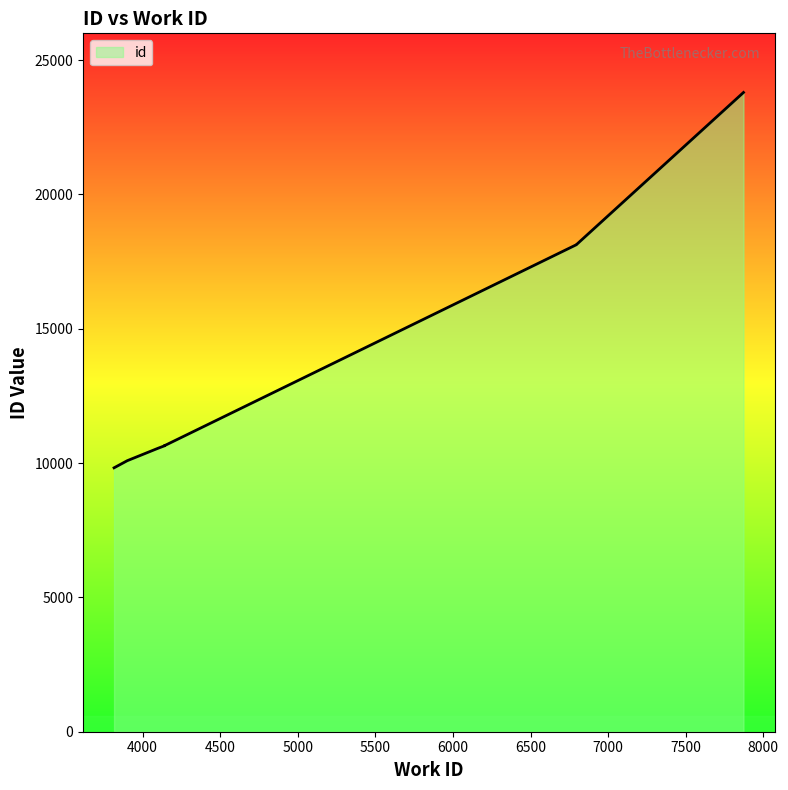

True or false: the data shows 4605 at 7500.

False